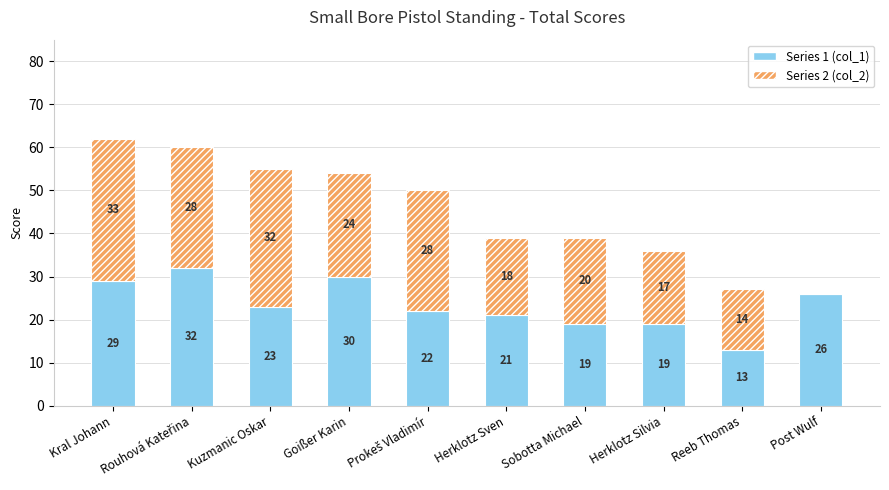

What is the maximum value for Series 1 (col_1)?

32